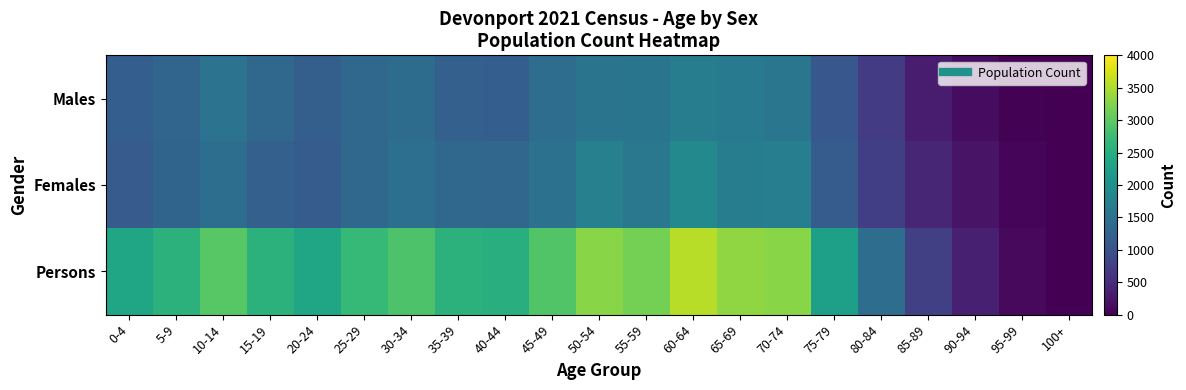

Reading left to right, list all the values displayed in this chart.

Males: 0-4=1200	5-9=1299	10-14=1519	15-19=1339	20-24=1210	25-29=1338	30-34=1415	35-39=1219	40-44=1198	45-49=1426	50-54=1541	55-59=1551	60-64=1700	65-69=1662	70-74=1571	75-79=1083	80-84=688	85-89=322	90-94=132	95-99=25	100+=0
Females: 0-4=1153	5-9=1283	10-14=1438	15-19=1226	20-24=1157	25-29=1339	30-34=1458	35-39=1344	40-44=1321	45-49=1496	50-54=1746	55-59=1607	60-64=1879	65-69=1673	70-74=1714	75-79=1164	80-84=741	85-89=432	90-94=211	95-99=72	100+=8
Persons: 0-4=2354	5-9=2578	10-14=2955	15-19=2566	20-24=2364	25-29=2677	30-34=2876	35-39=2567	40-44=2519	45-49=2919	50-54=3283	55-59=3158	60-64=3574	65-69=3333	70-74=3289	75-79=2250	80-84=1427	85-89=751	90-94=346	95-99=96	100+=8